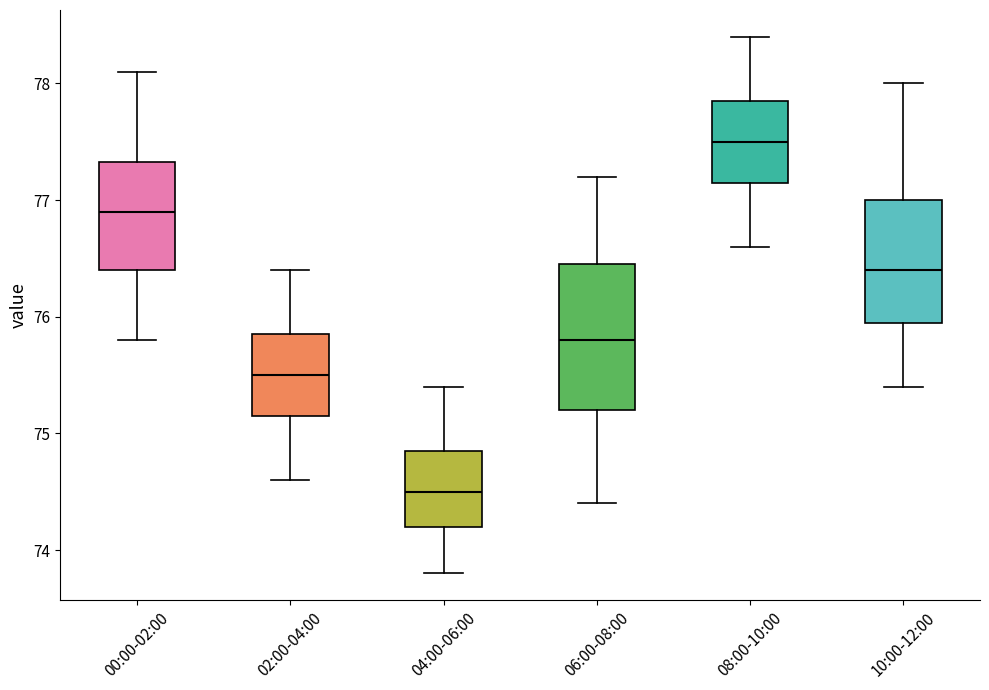

Where does the upper whisker of the box for 00:00-02:00 end on the y-axis? The values are not printed on the chart, so give them approximately, as read against the axis.

78.1